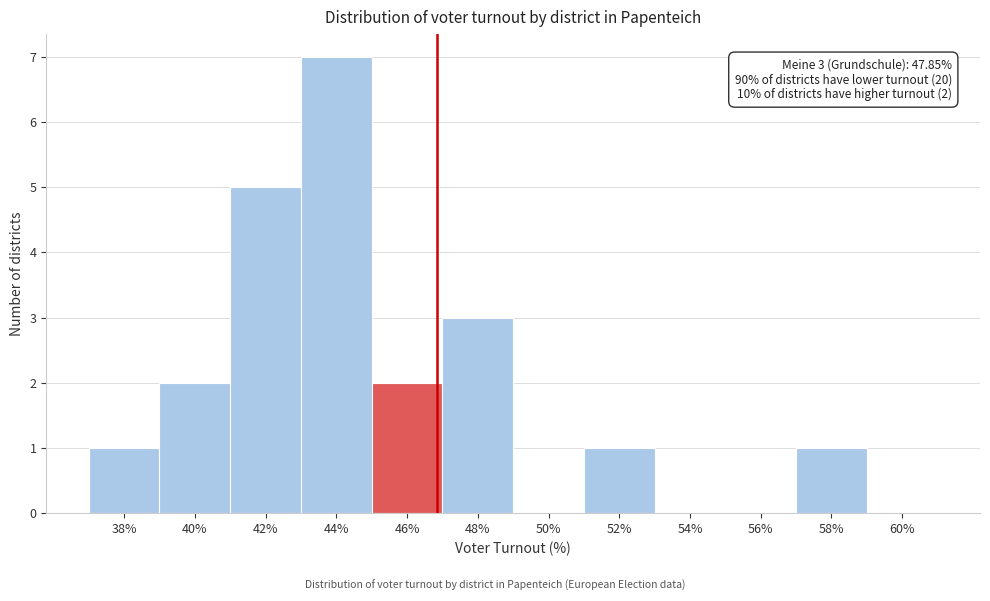

Reading left to right, what are all the values shown in this chart?

38%=1	40%=2	42%=5	44%=7	46%=2	48%=3	50%=0	52%=1	54%=0	56%=0	58%=1	60%=0